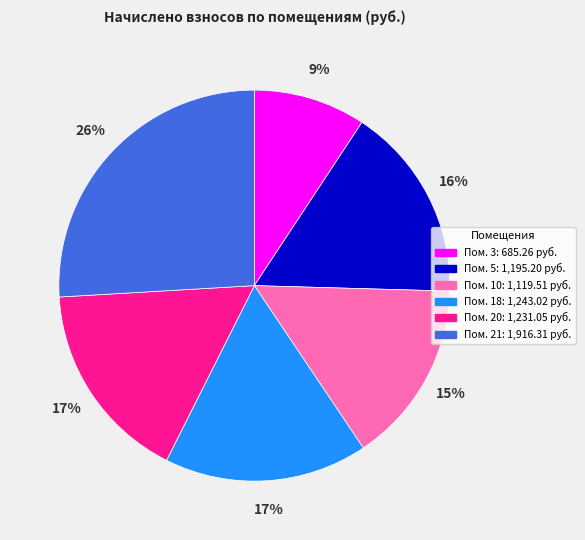

To the nearest percent, what is the average slice percentage?

17%